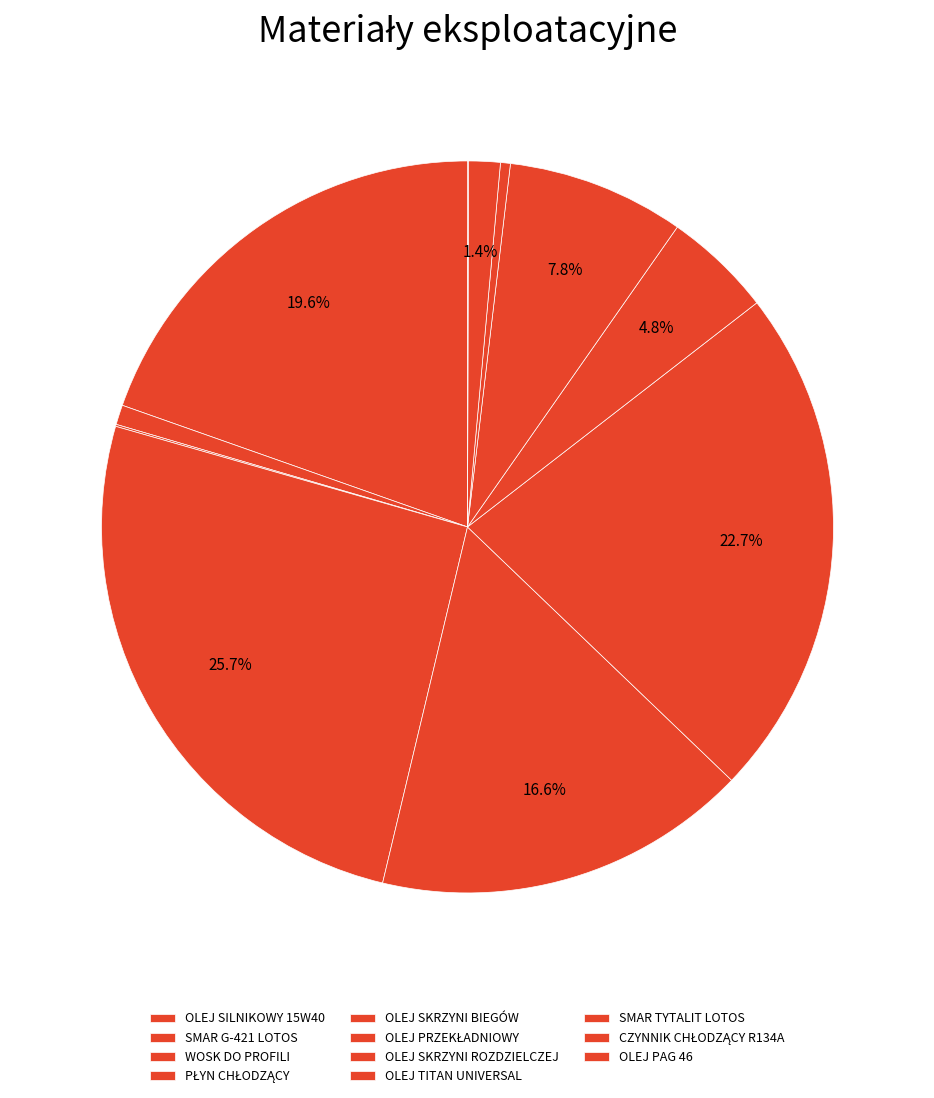

To the nearest percent, what is the difference between the OLEJ TITAN UNIVERSAL and OLEJ PRZEKŁADNIOWY slice percentages?

15%